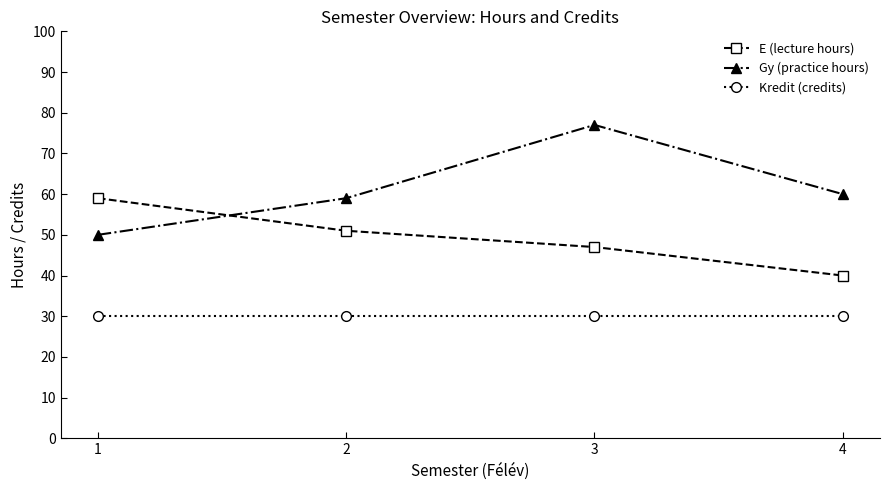

Is the value of Kredit (credits) at 1 greater than the value of Gy (practice hours) at 3?

No